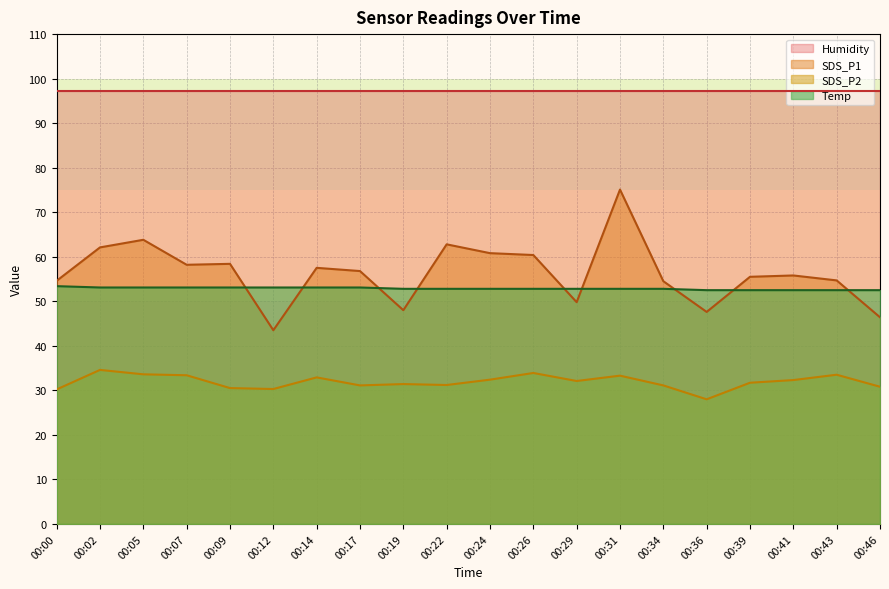

What is the sum of the SDS_P2 values at 00:36 and 00:41?

60.3